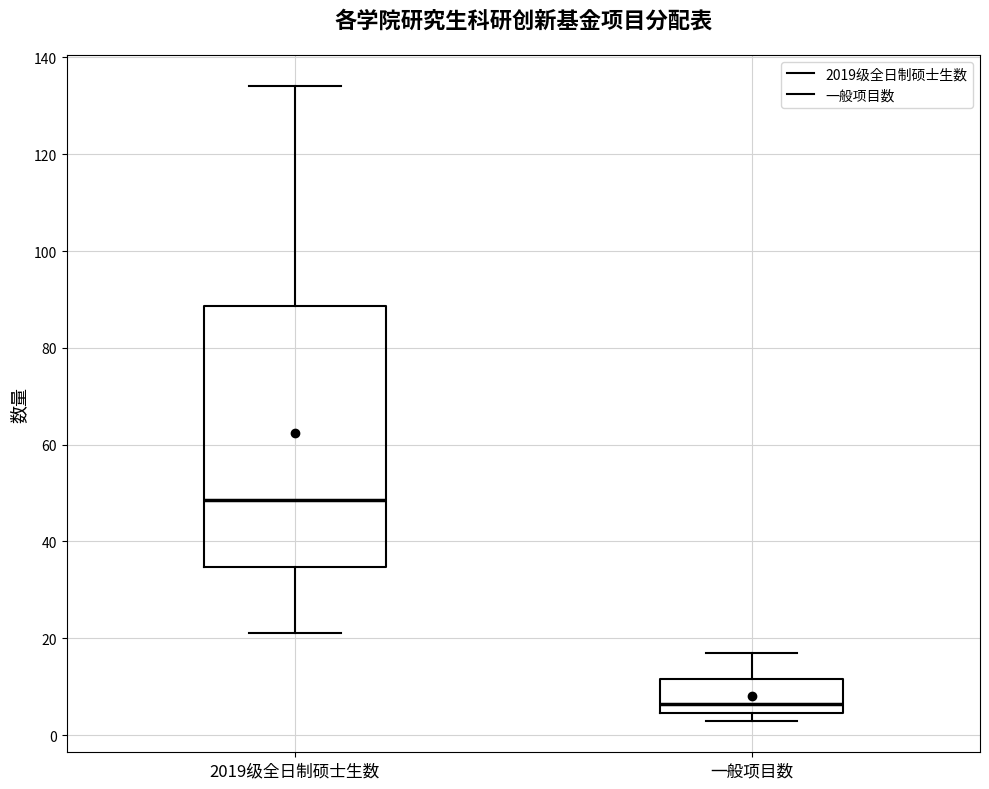

Which box is the tallest, from its lower edge to its upper edge?

2019级全日制硕士生数